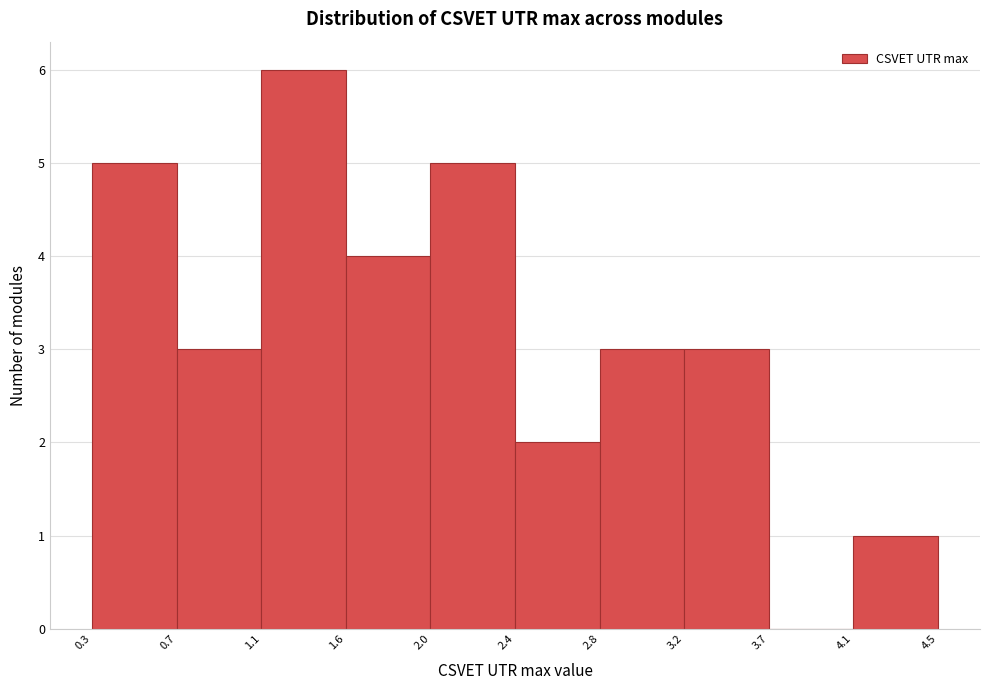

Reading left to right, transcribe this chart: for each bar, give the range it covers on the x-axis and its height. The values are not printed on the chart, so give them approximately, as read against the axis.

0.3 to 0.7: 5
0.7 to 1.1: 3
1.1 to 1.6: 6
1.6 to 2.0: 4
2.0 to 2.4: 5
2.4 to 2.8: 2
2.8 to 3.2: 3
3.2 to 3.7: 3
3.7 to 4.1: 0
4.1 to 4.5: 1